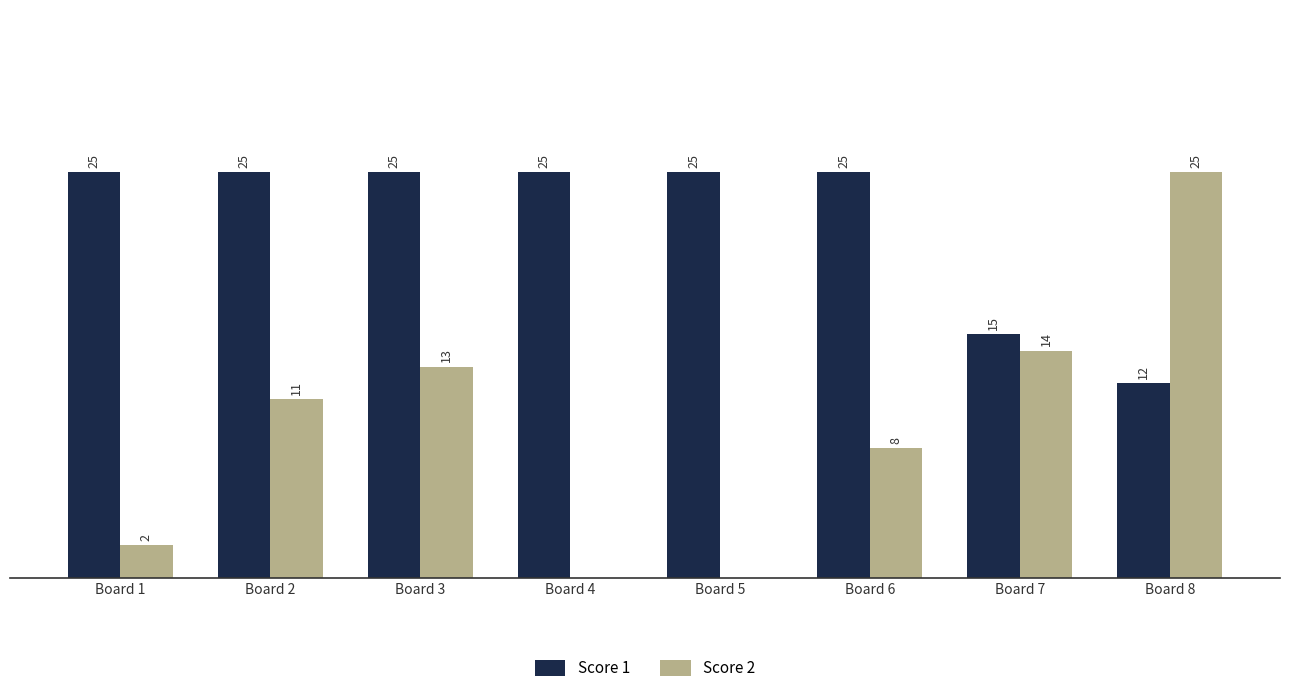

Which series changed the most between Board 2 and Board 8?

Score 2